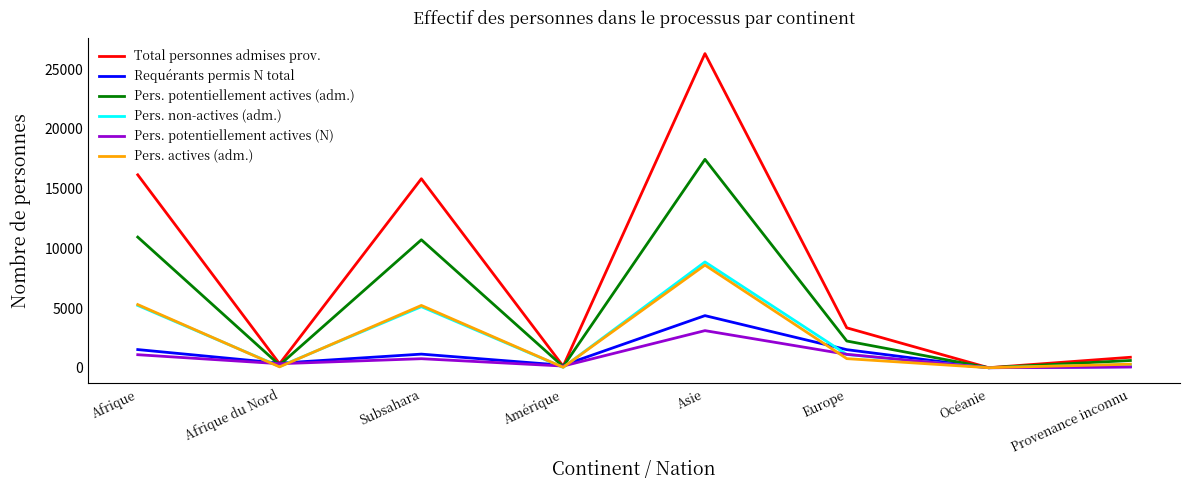

At which label does Requérants permis N total reach its peak?

Asie